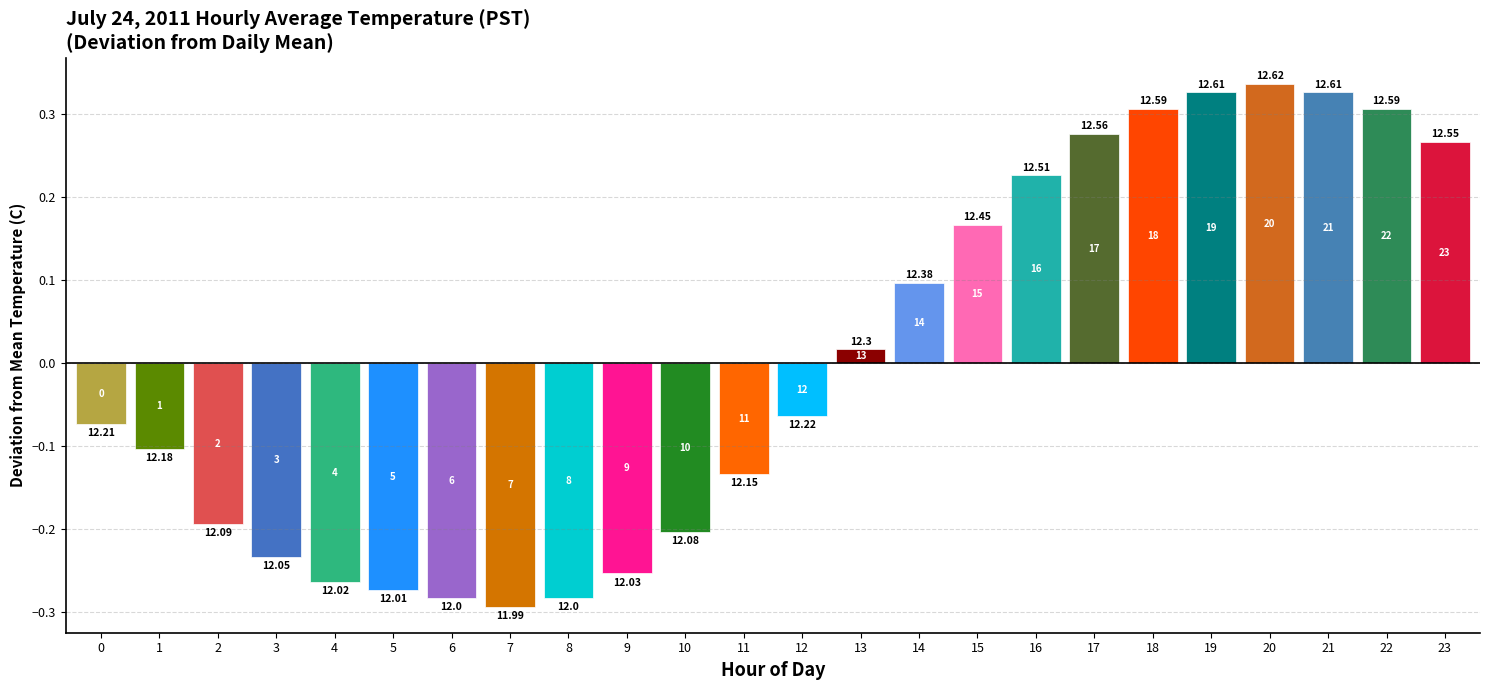

Does the chart contain any negative values?

Yes